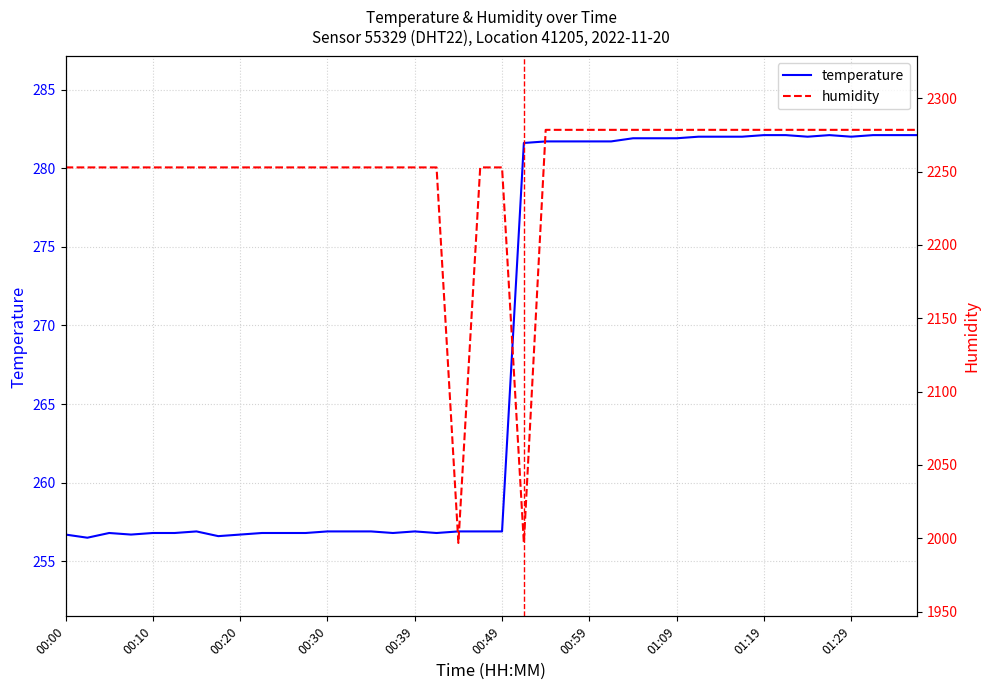

What is the lowest value of the humidity series?

1996.8